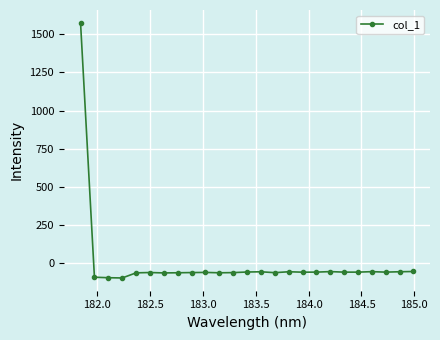

True or false: there are more than 0 points higher than both neighbors.

True